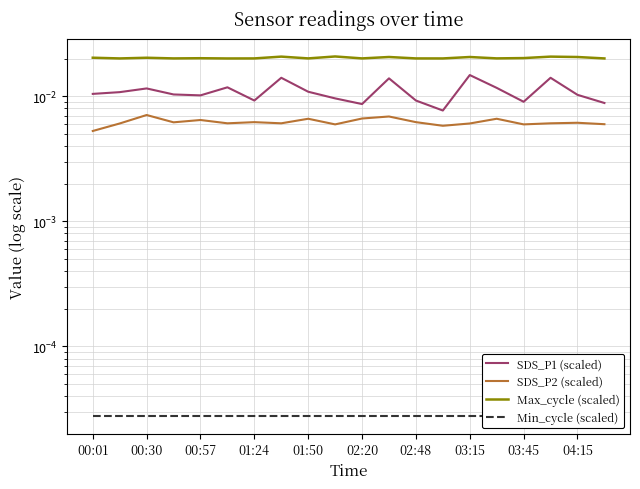

True or false: SDS_P1 (scaled) and SDS_P2 (scaled) cross at least once.

False